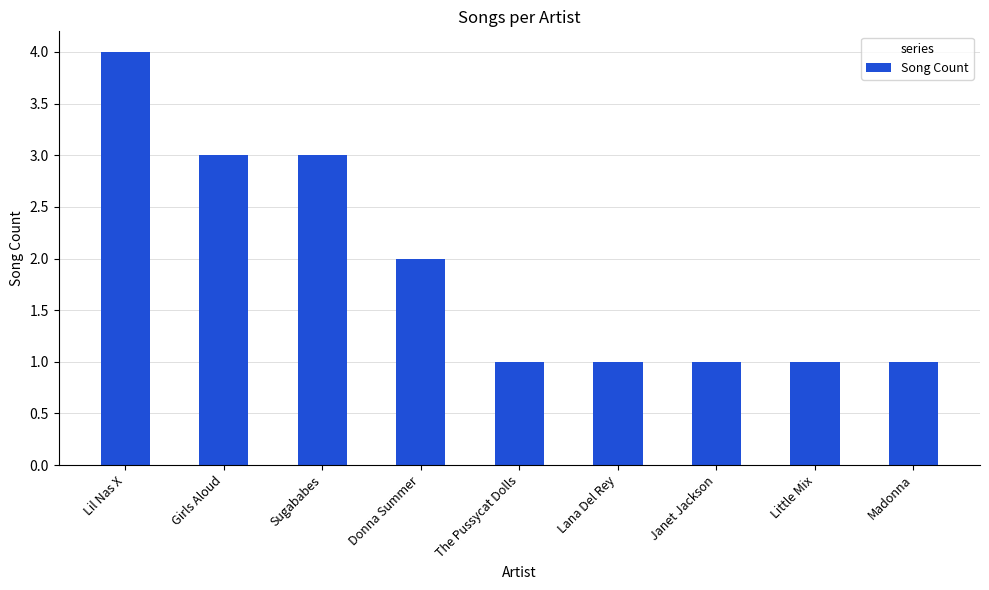

Count the number of categories in the chart.

9